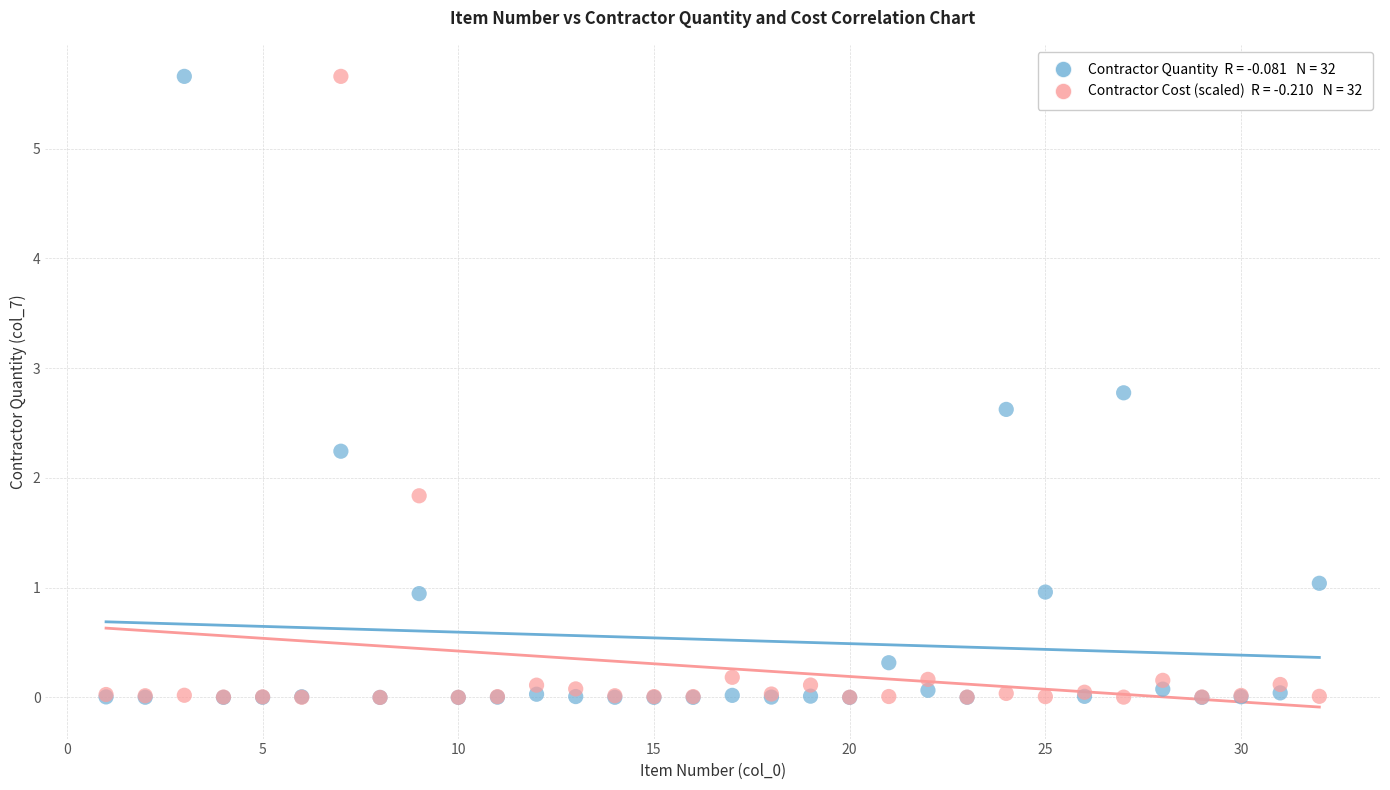

Across all series, what Y value is closest to 2?

1.8